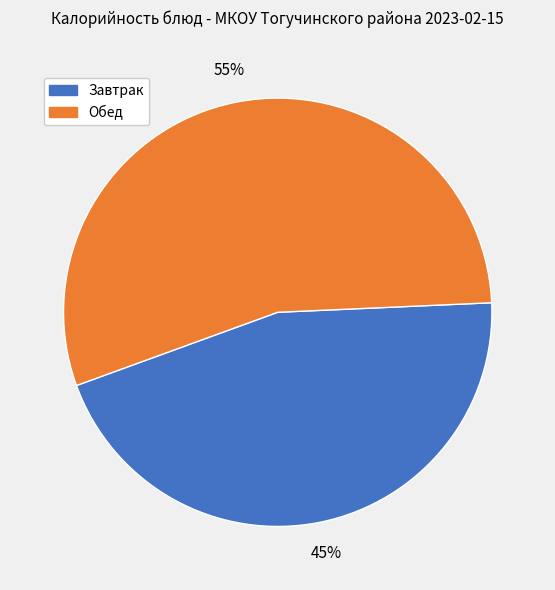

Count the number of slices in the pie.

2